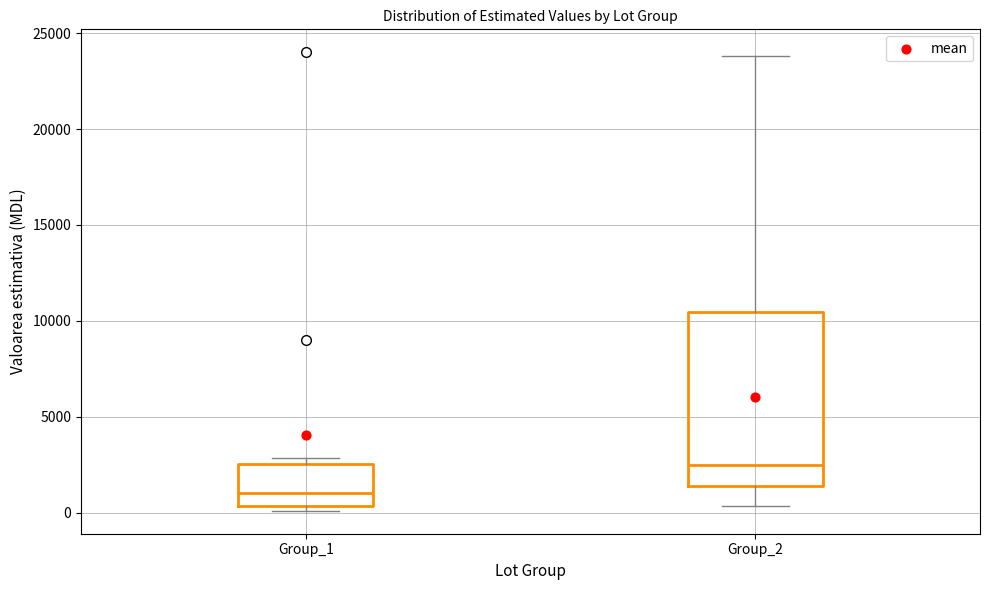

Comparing the boxes themselves (not the whiskers), which one is the tallest?

Group_2